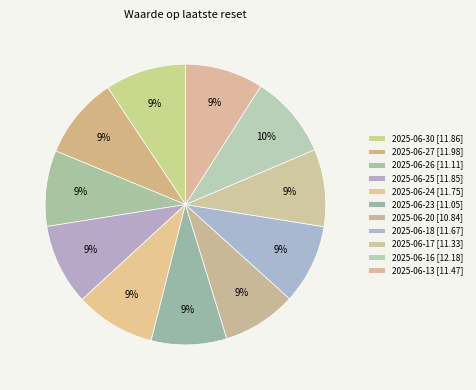

Count the number of slices in the pie.

11